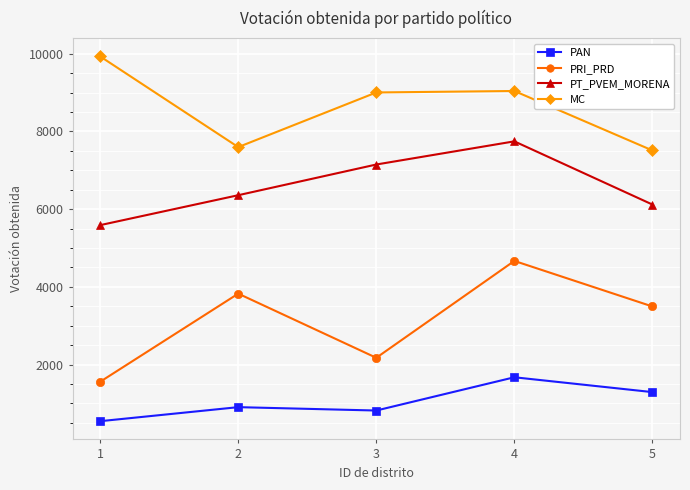

Is the value of PAN at 5 greater than the value of PT_PVEM_MORENA at 4?

No